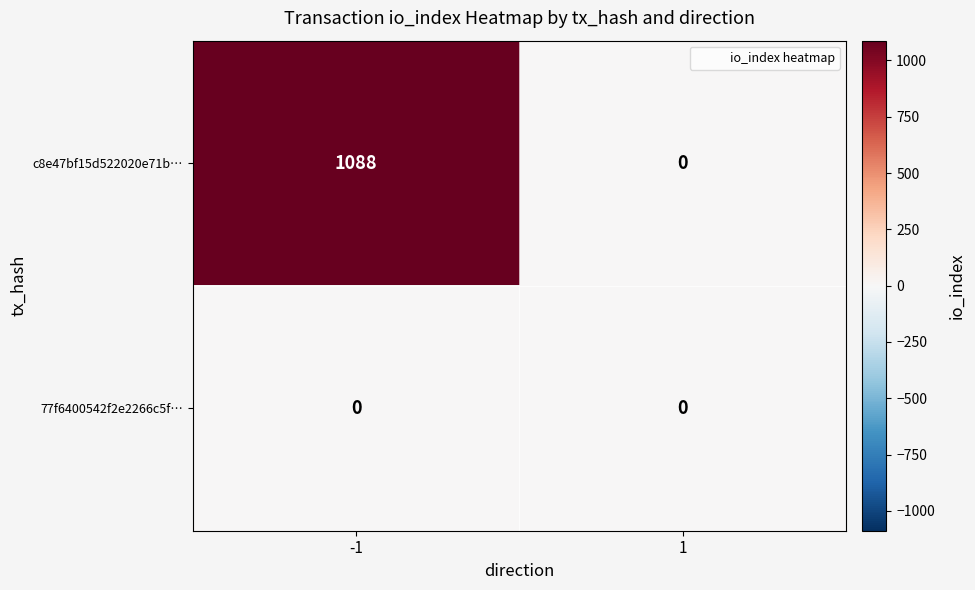

Reading right to left, list all the values displayed in this chart.

c8e47bf15d522020e71b…: 1=0	-1=1088
77f6400542f2e2266c5f…: 1=0	-1=0